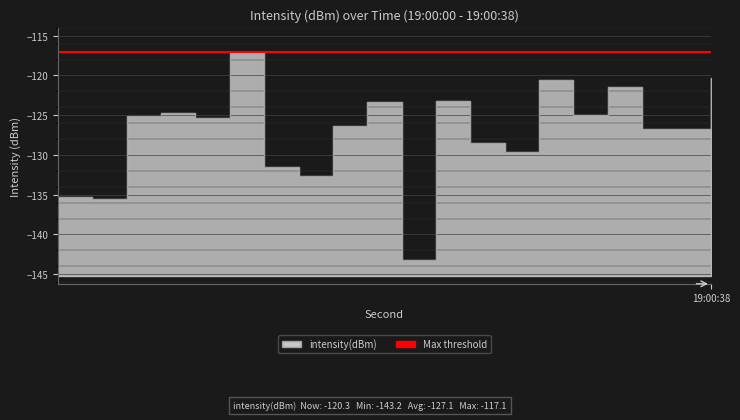

At which category does the data reach its first local peak?

6